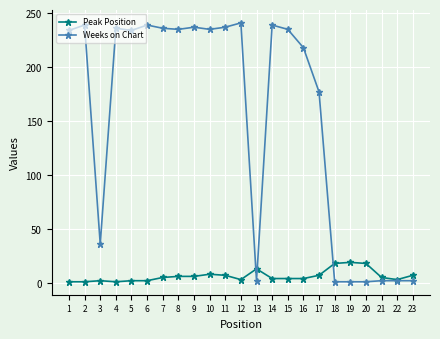

Where is the first local maximum for Weeks on Chart?

2